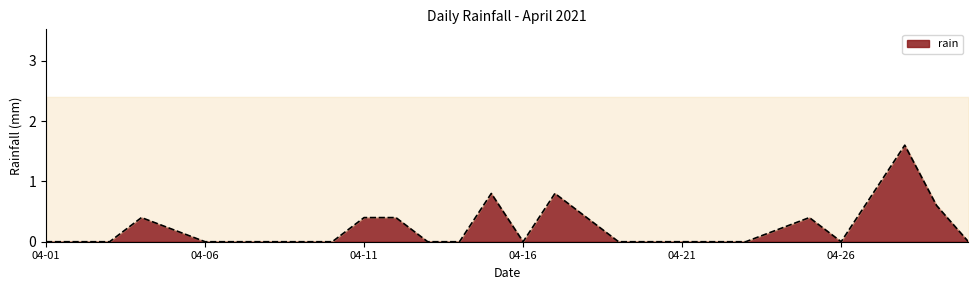

At which category does the data reach its first local peak?

2021-04-04